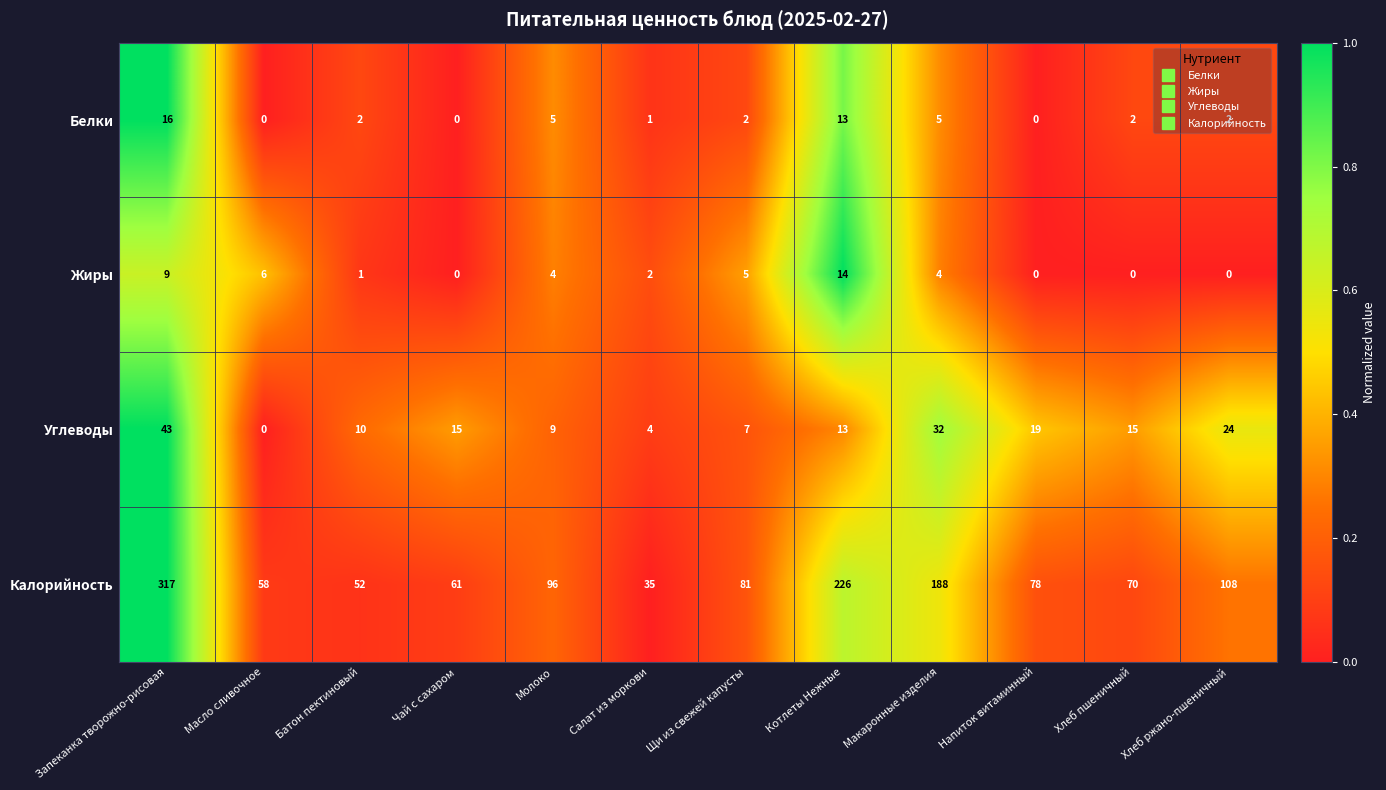

How many positive values does the Жиры series have?

8